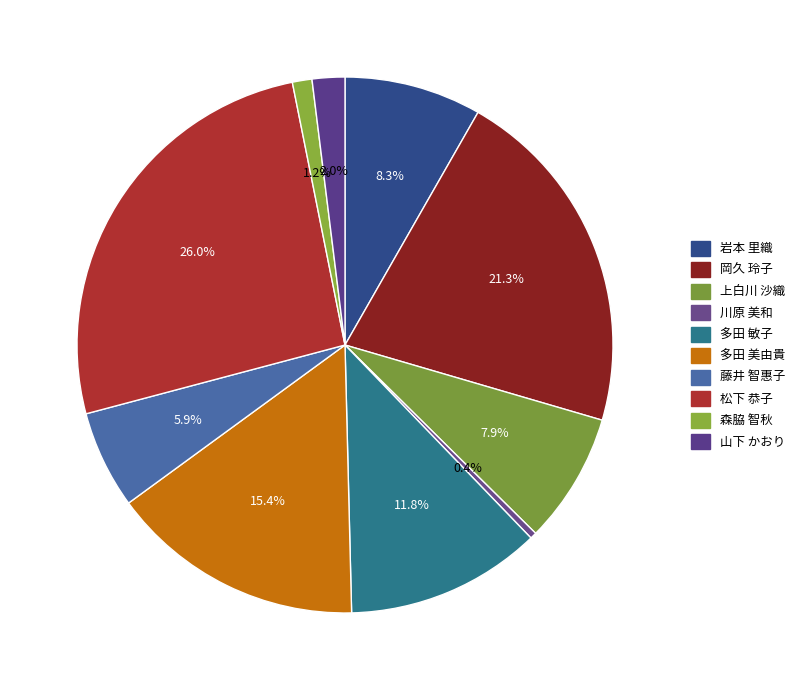

How many segments does this pie chart have?

10